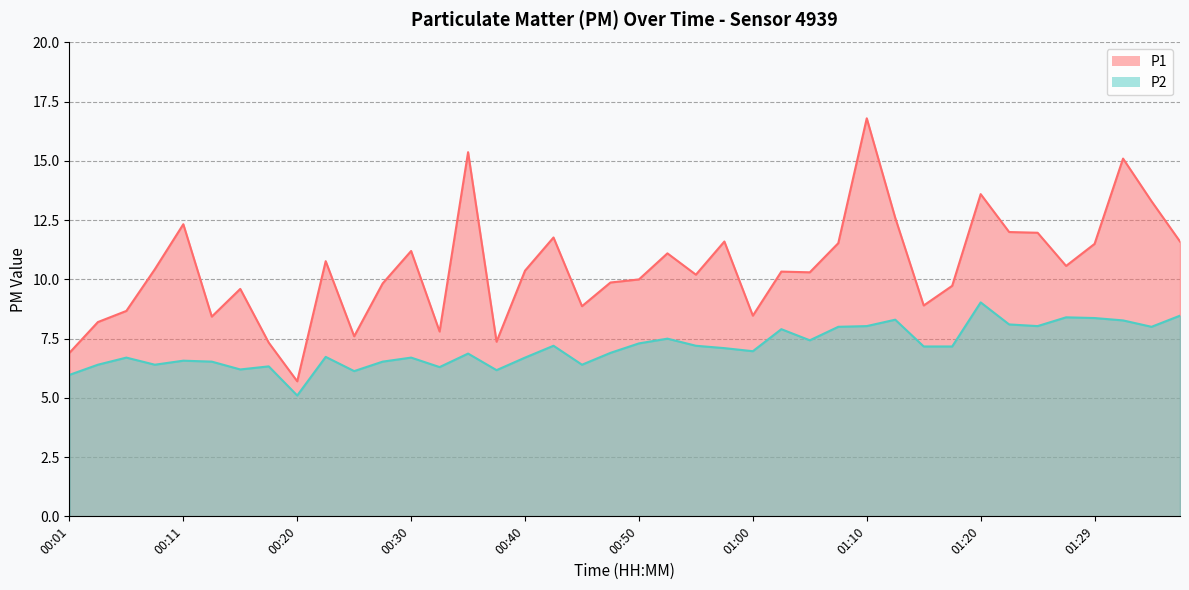

What are all the series names shown in the legend?

P1, P2